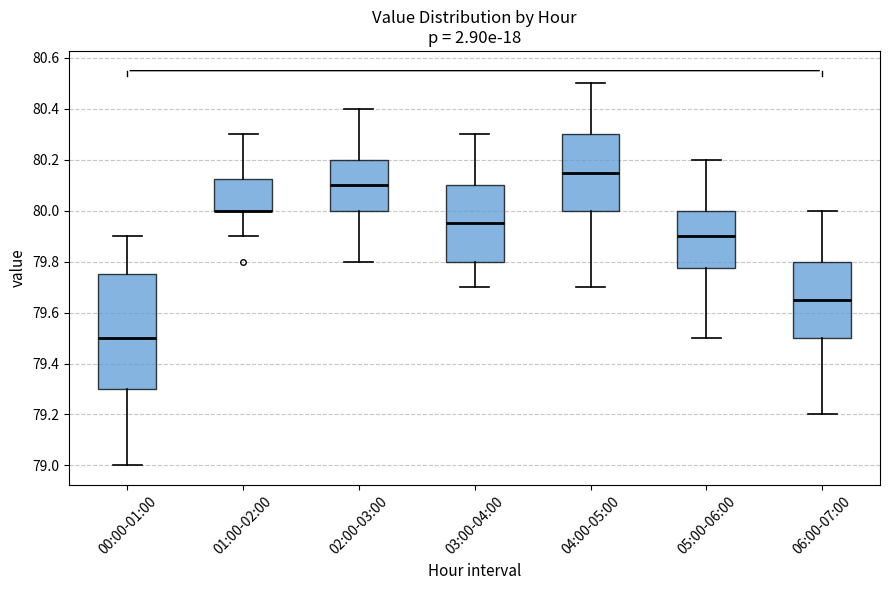

Comparing the boxes themselves (not the whiskers), which one is the tallest?

00:00-01:00